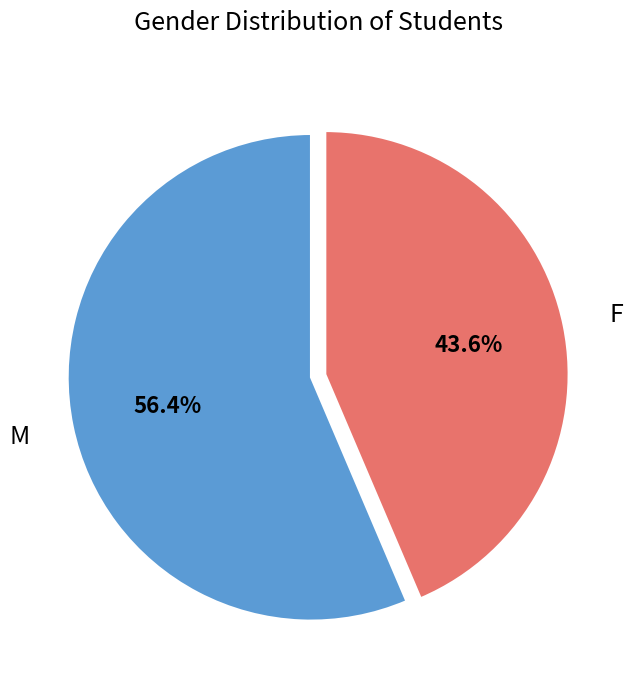

Does any single category account for the majority?

Yes